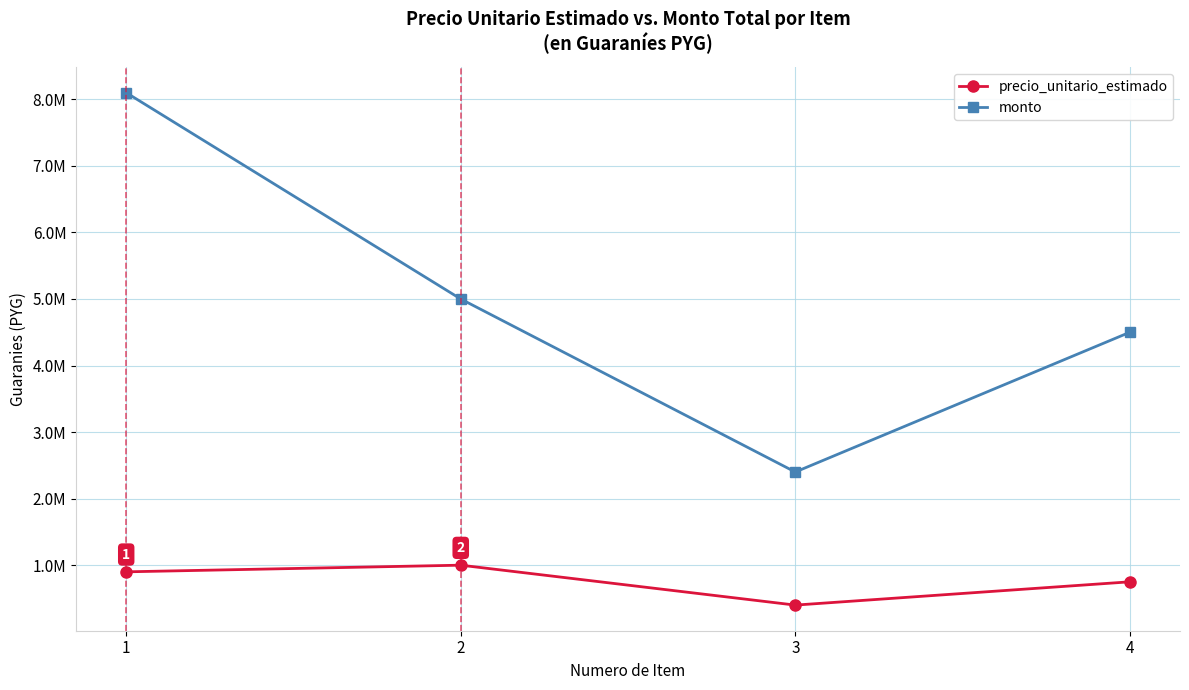

What is the total value across all series at 3?

2800000